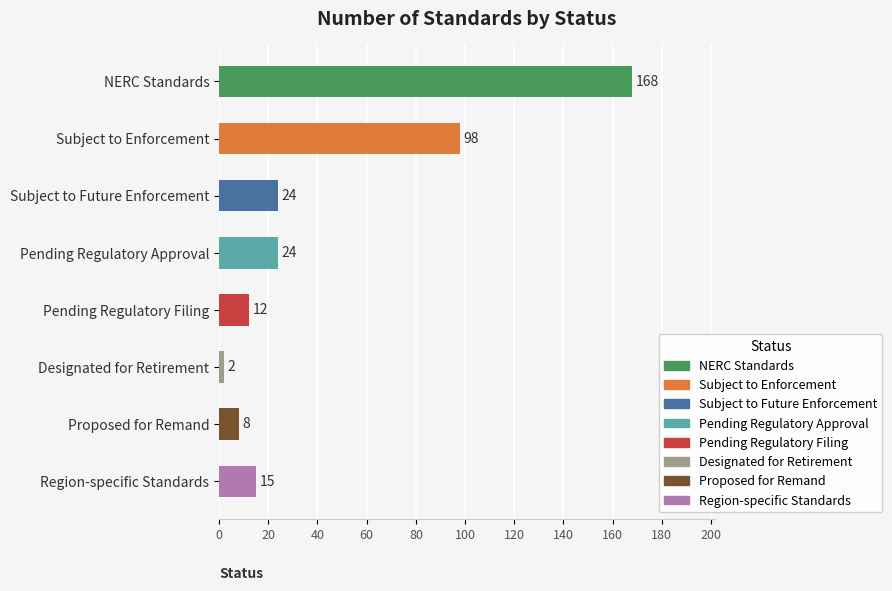

What is the value of the 2nd bar from the top?

98